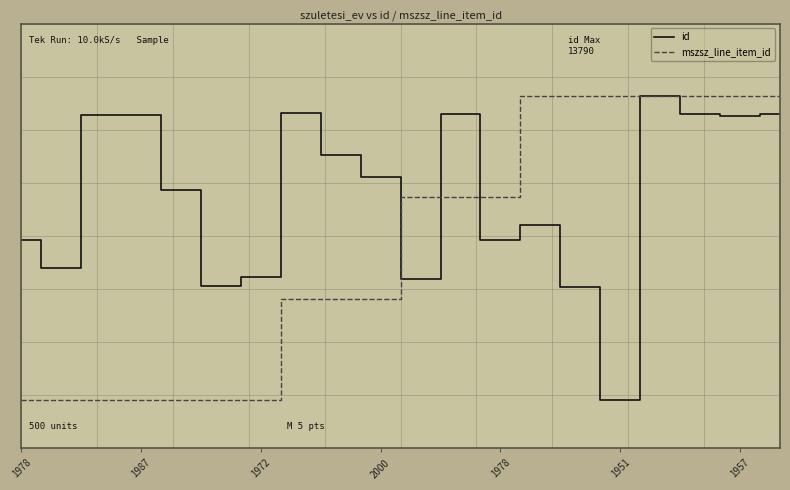

What are all the series names shown in the legend?

id, mszsz_line_item_id